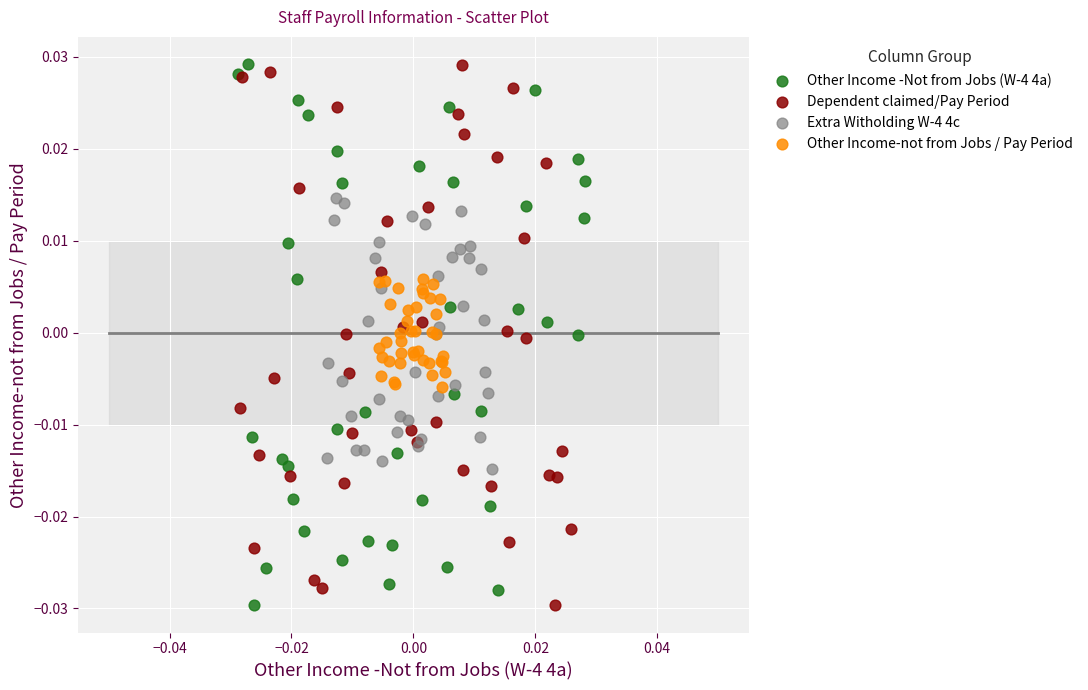

What are all the series names shown in the legend?

Other Income -Not from Jobs (W-4 4a), Dependent claimed/Pay Period, Extra Witholding W-4 4c, Other Income-not from Jobs / Pay Period